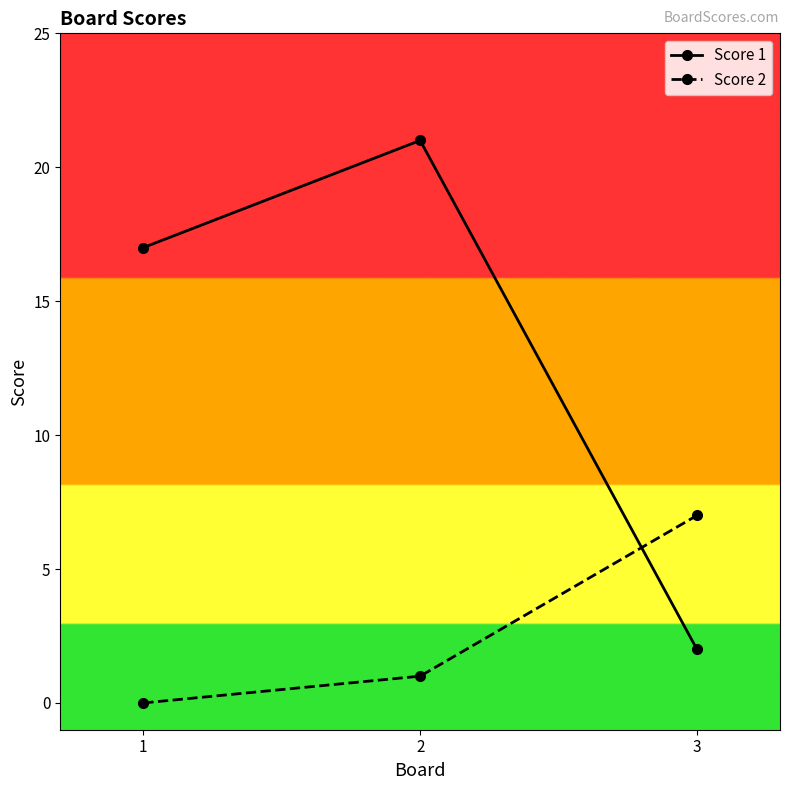

Is it true that Score 2 equals 5 at 1?

False